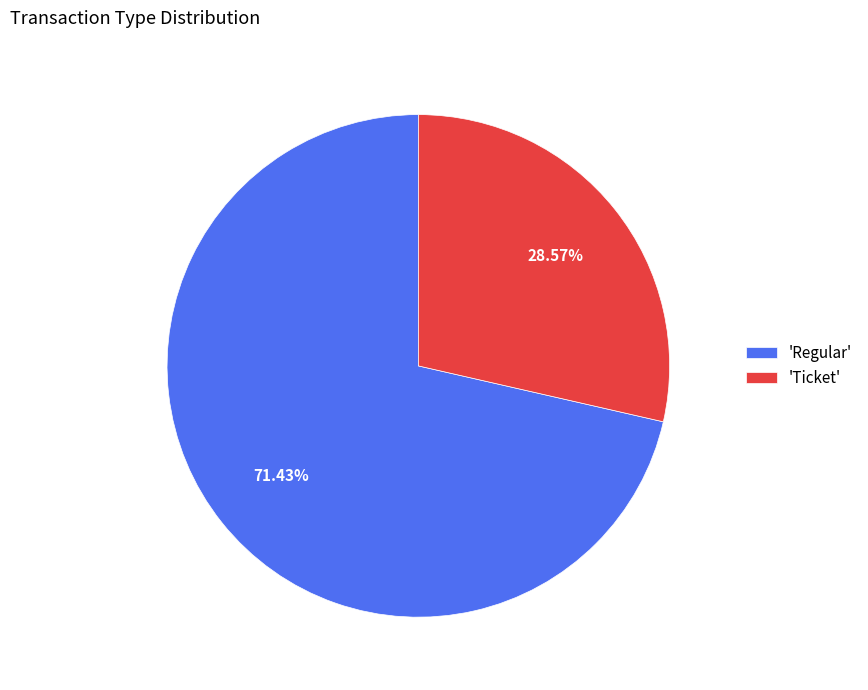

Which category accounts for the majority?

'Regular'